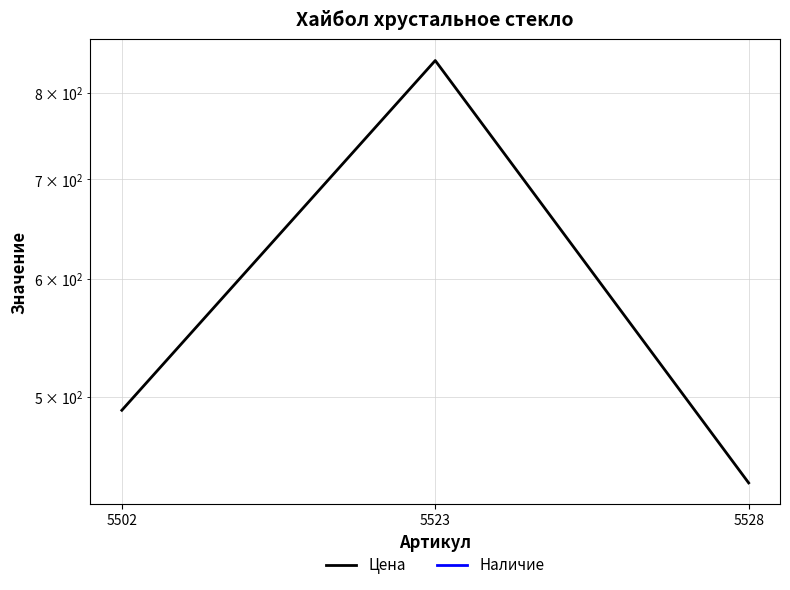

Reading left to right, what are all the values shown in this chart?

Цена: 5502=490	5523=841	5528=438
Наличие: 5502=0	5523=0	5528=0